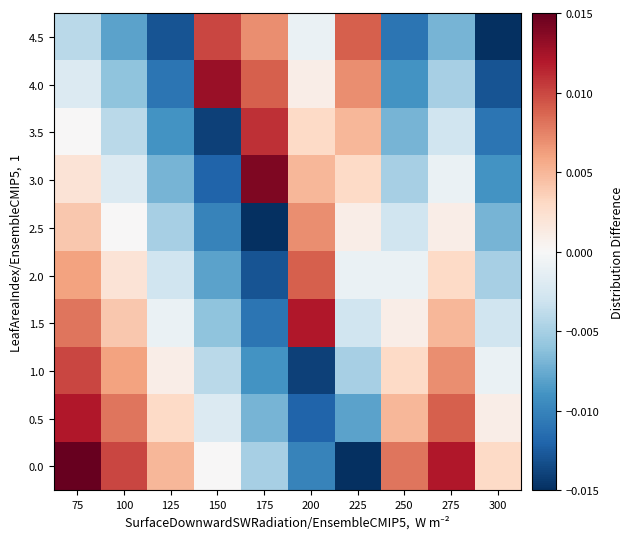

Reading left to right, transcribe all the data shown in this chart.

0.0: 75=0.0	100=0.0	125=0.0	150=0.0	175=-0.0	200=-0.0	225=-0.0	250=0.0	275=0.0	300=0.0
0.5: 75=0.0	100=0.0	125=0.0	150=-0.0	175=-0.0	200=-0.0	225=-0.0	250=0.0	275=0.0	300=0.0
1.0: 75=0.0	100=0.0	125=0.0	150=-0.0	175=-0.0	200=-0.0	225=-0.0	250=0.0	275=0.0	300=-0.0
1.5: 75=0.0	100=0.0	125=-0.0	150=-0.0	175=-0.0	200=0.0	225=-0.0	250=0.0	275=0.0	300=-0.0
2.0: 75=0.0	100=0.0	125=-0.0	150=-0.0	175=-0.0	200=0.0	225=-0.0	250=-0.0	275=0.0	300=-0.0
2.5: 75=0.0	100=0.0	125=-0.0	150=-0.0	175=-0.0	200=0.0	225=0.0	250=-0.0	275=0.0	300=-0.0
3.0: 75=0.0	100=-0.0	125=-0.0	150=-0.0	175=0.0	200=0.0	225=0.0	250=-0.0	275=-0.0	300=-0.0
3.5: 75=0.0	100=-0.0	125=-0.0	150=-0.0	175=0.0	200=0.0	225=0.0	250=-0.0	275=-0.0	300=-0.0
4.0: 75=-0.0	100=-0.0	125=-0.0	150=0.0	175=0.0	200=0.0	225=0.0	250=-0.0	275=-0.0	300=-0.0
4.5: 75=-0.0	100=-0.0	125=-0.0	150=0.0	175=0.0	200=-0.0	225=0.0	250=-0.0	275=-0.0	300=-0.0